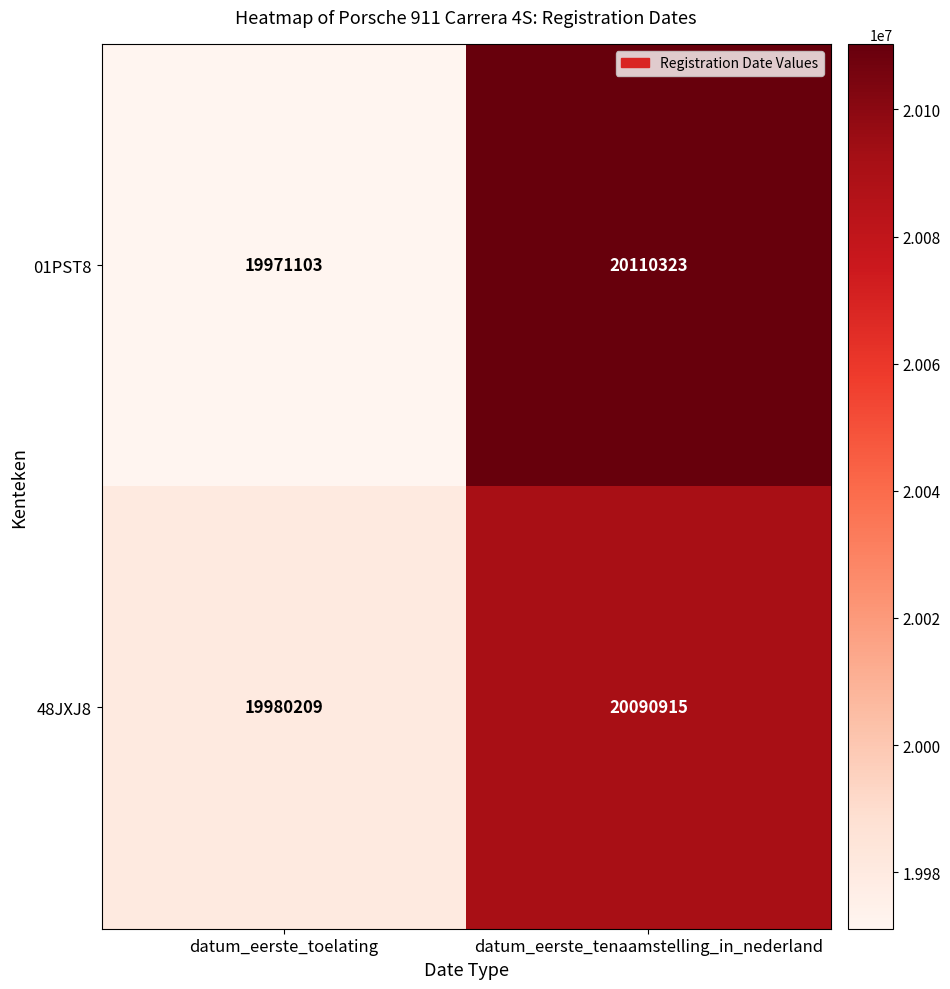

Reading left to right, list all the values displayed in this chart.

01PST8: 19971103	20110323
48JXJ8: 19980209	20090915